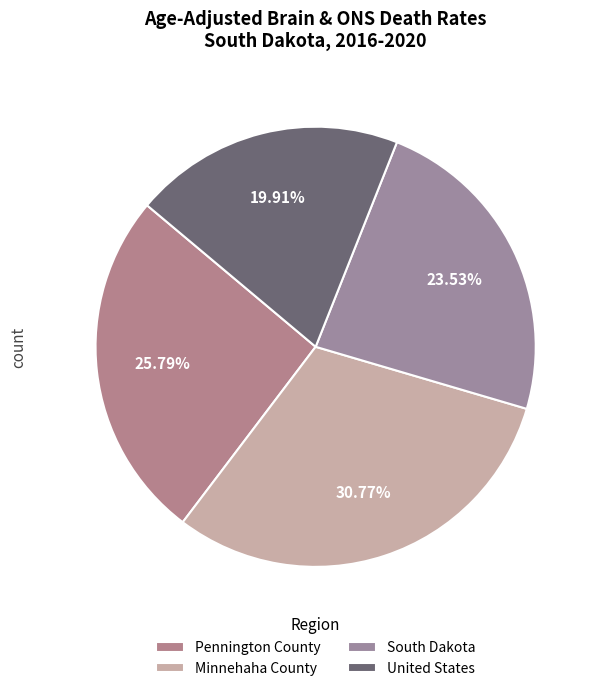

To the nearest percent, what percentage of the pie is Pennington County?

26%